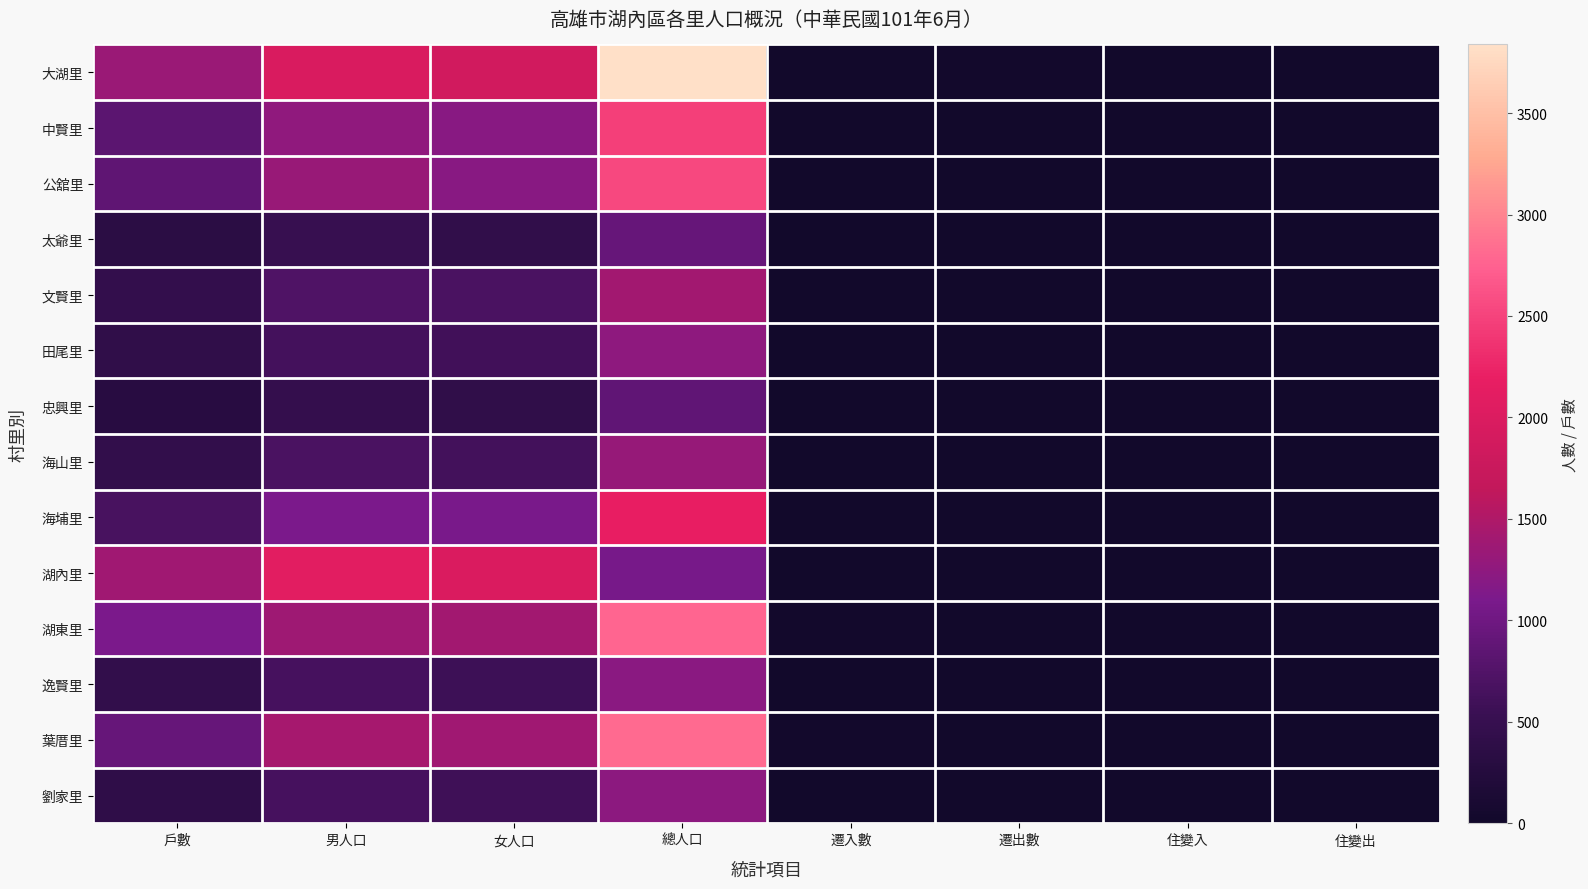

Reading right to left, extract all data points from this chart.

大湖里: 住變出=2	住變入=1	遷出數=16	遷入數=12	總人口=3838	女人口=1872	男人口=1966	戶數=1340
中賢里: 住變出=0	住變入=5	遷出數=8	遷入數=9	總人口=2470	女人口=1201	男人口=1269	戶數=836
公舘里: 住變出=9	住變入=7	遷出數=6	遷入數=2	總人口=2535	女人口=1209	男人口=1326	戶數=856
太爺里: 住變出=2	住變入=0	遷出數=1	遷入數=2	總人口=924	女人口=426	男人口=498	戶數=347
文賢里: 住變出=2	住變入=0	遷出數=1	遷入數=2	總人口=1401	女人口=676	男人口=725	戶數=461
田尾里: 住變出=0	住變入=7	遷出數=5	遷入數=4	總人口=1246	女人口=610	男人口=636	戶數=417
忠興里: 住變出=1	住變入=0	遷出數=2	遷入數=1	總人口=879	女人口=407	男人口=472	戶數=301
海山里: 住變出=0	住變入=2	遷出數=0	遷入數=1	總人口=1318	女人口=629	男人口=689	戶數=442
海埔里: 住變出=2	住變入=0	遷出數=2	遷入數=1	總人口=2180	女人口=1083	男人口=1097	戶數=662
湖內里: 住變出=4	住變入=2	遷出數=8	遷入數=14	總人口=1079	女人口=1979	男人口=2100	戶數=1380
湖東里: 住變出=6	住變入=5	遷出數=10	遷入數=22	總人口=2778	女人口=1401	男人口=1377	戶數=1106
逸賢里: 住變出=4	住變入=0	遷出數=2	遷入數=7	總人口=1224	女人口=576	男人口=648	戶數=435
葉厝里: 住變出=2	住變入=5	遷出數=4	遷入數=15	總人口=2816	女人口=1389	男人口=1427	戶數=924
劉家里: 住變出=0	住變入=0	遷出數=4	遷入數=2	總人口=1230	女人口=585	男人口=645	戶數=393